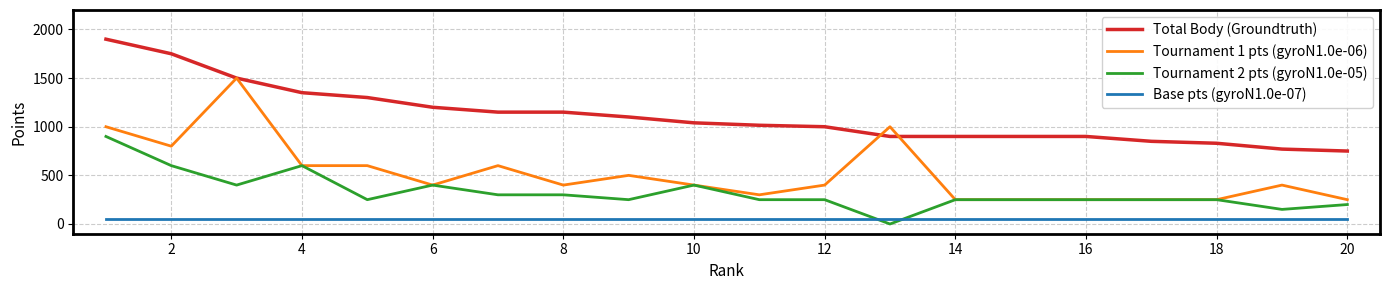

True or false: Base pts (gyroN1.0e-07) and Total Body (Groundtruth) cross at least once.

False